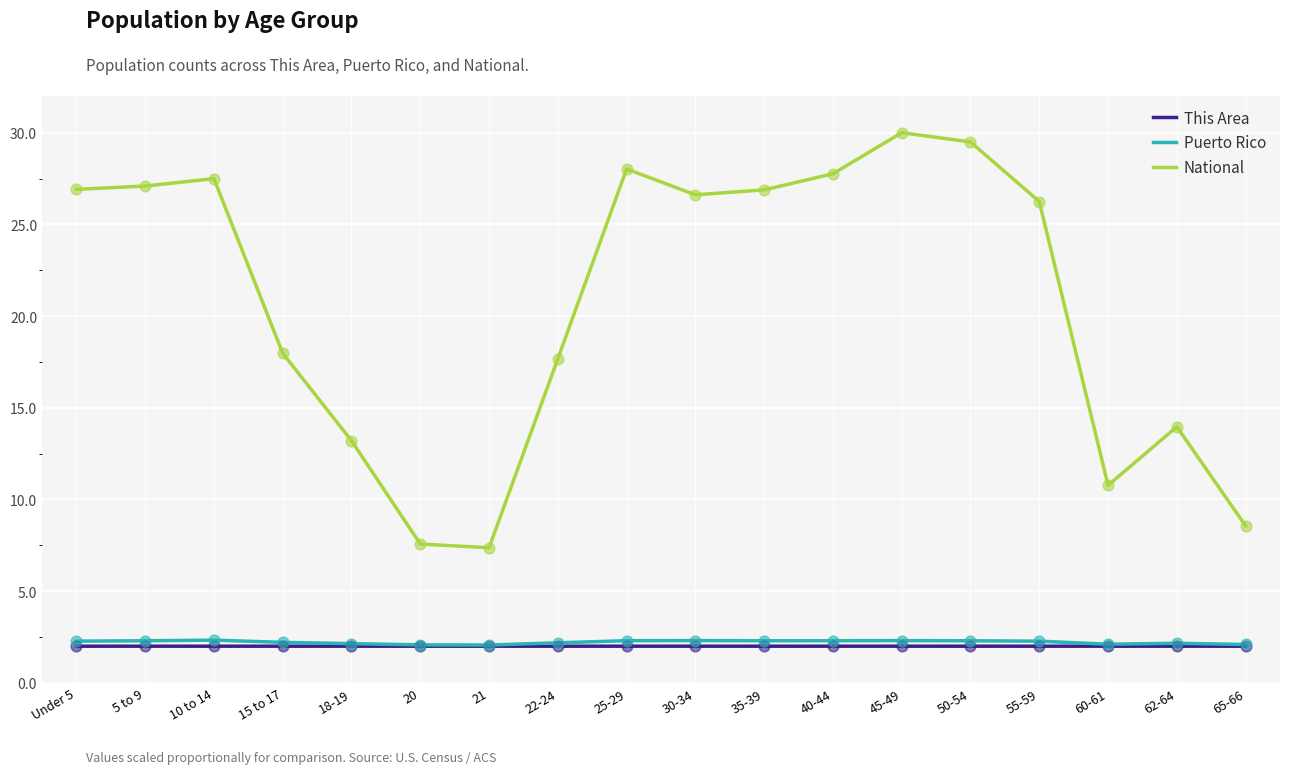

Which series changed the most between 5 to 9 and 22-24?

National